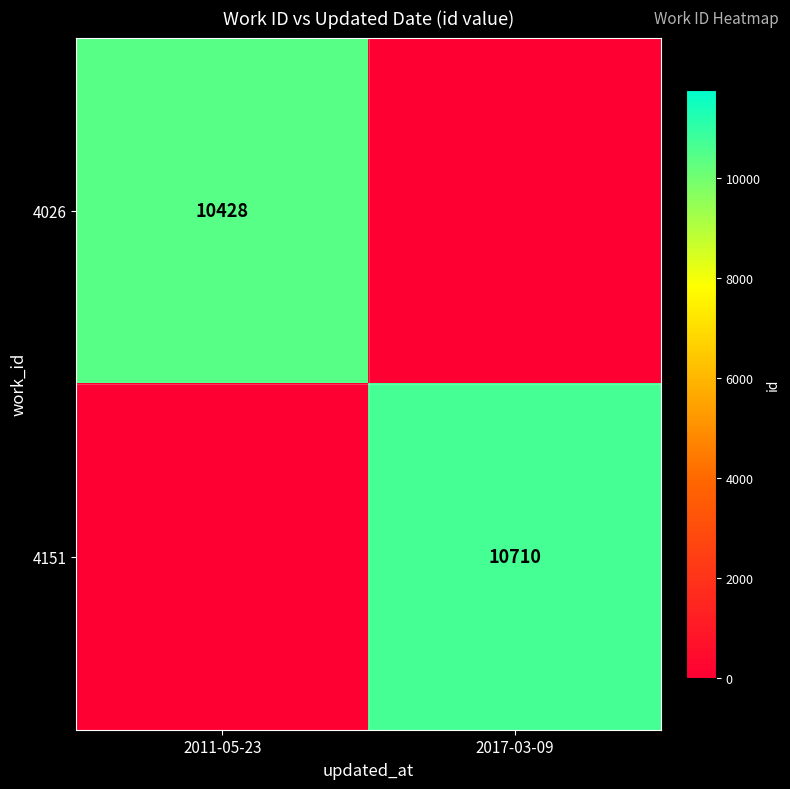

Is the value of 4026 at 2011-05-23 greater than the value of 4151 at 2017-03-09?

No